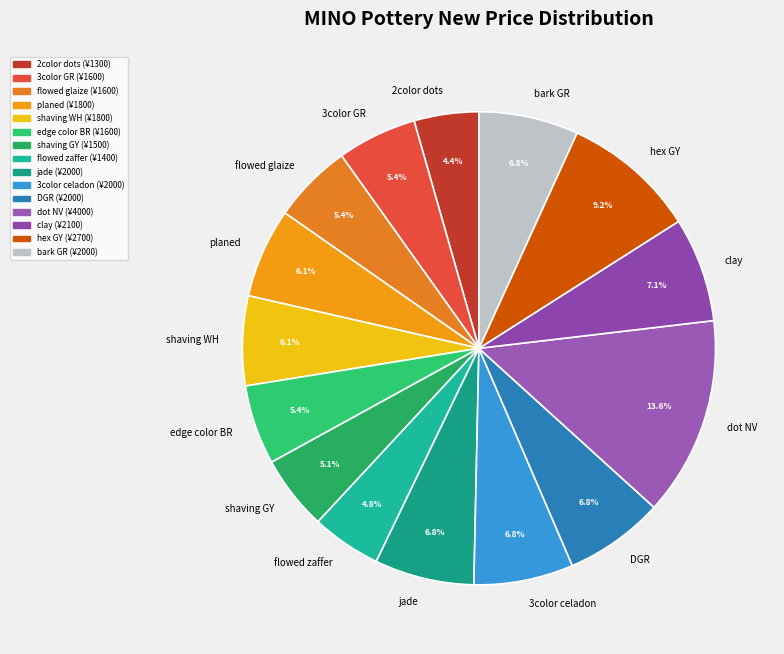

Count the number of slices in the pie.

15